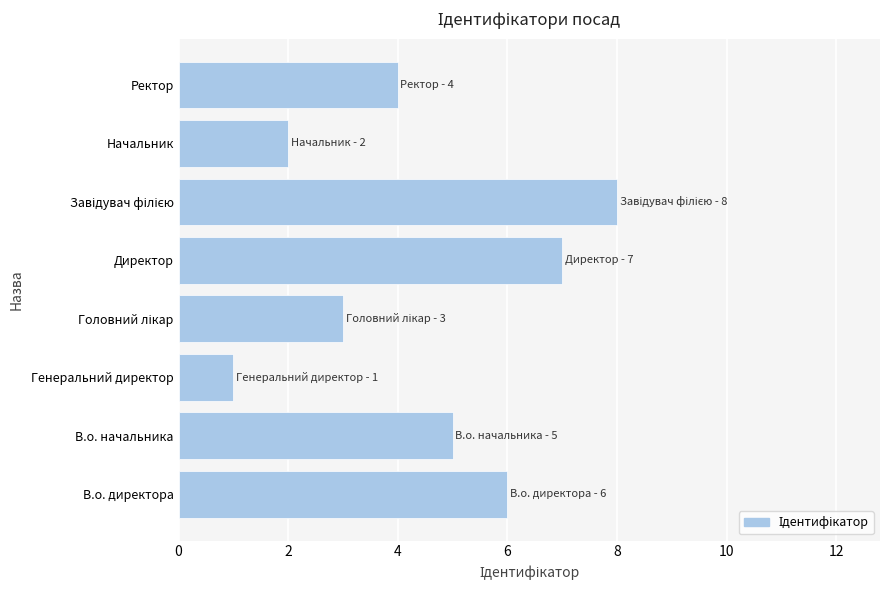

Where is the data nearest to the value 4?

Ректор